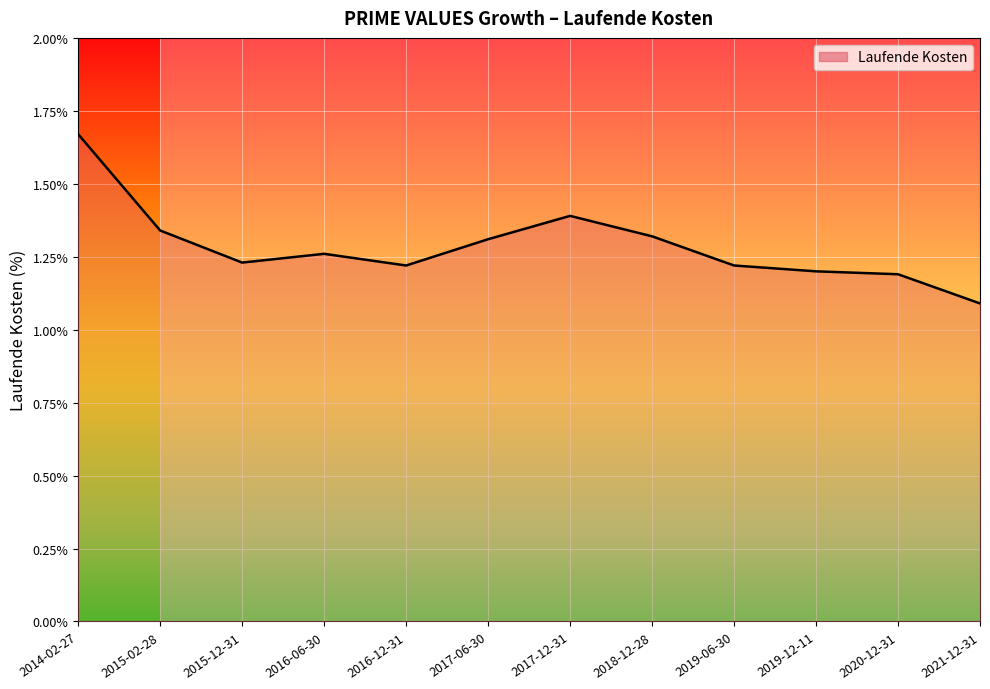

The value at 2019-06-30 is 1.9. True or false?

False